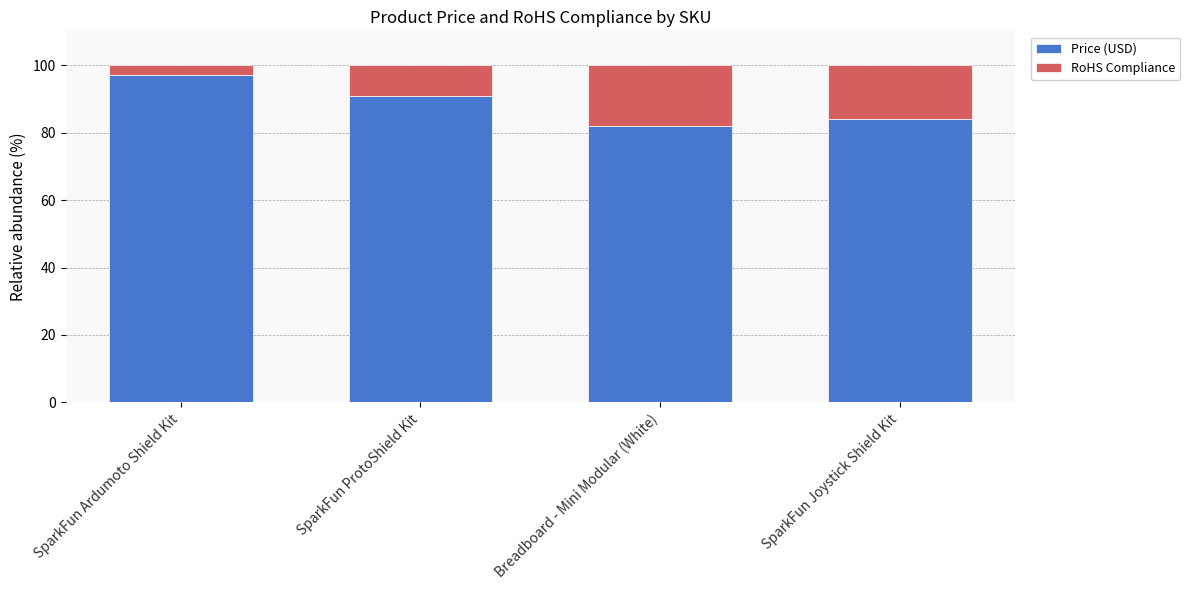

Does the chart contain any negative values?

No